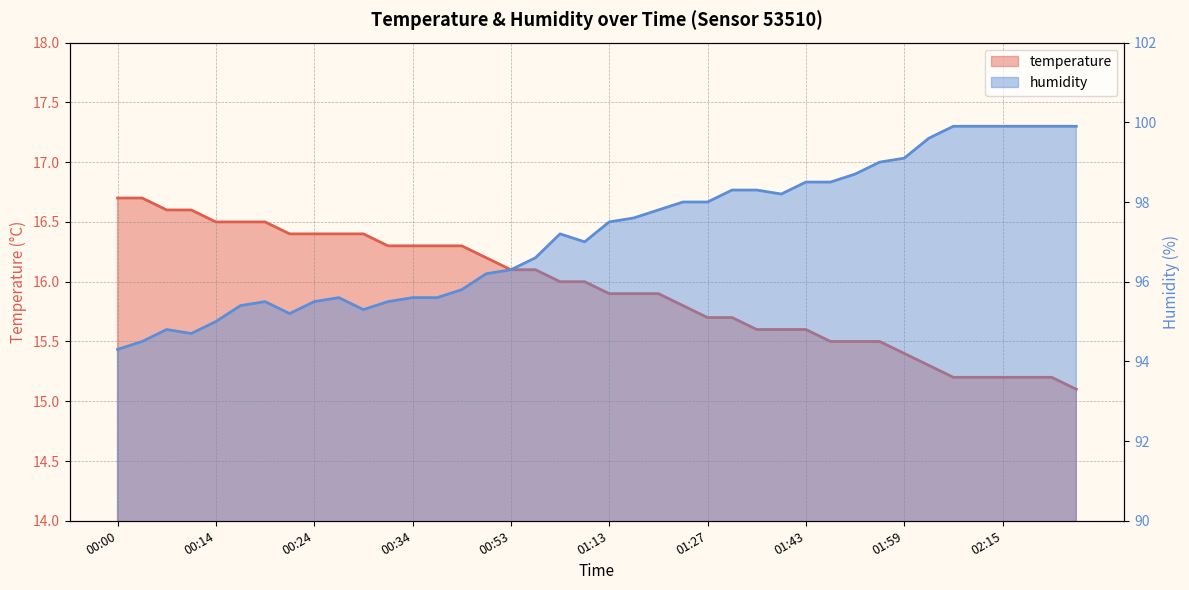

Which series has the largest total across all categories?

humidity